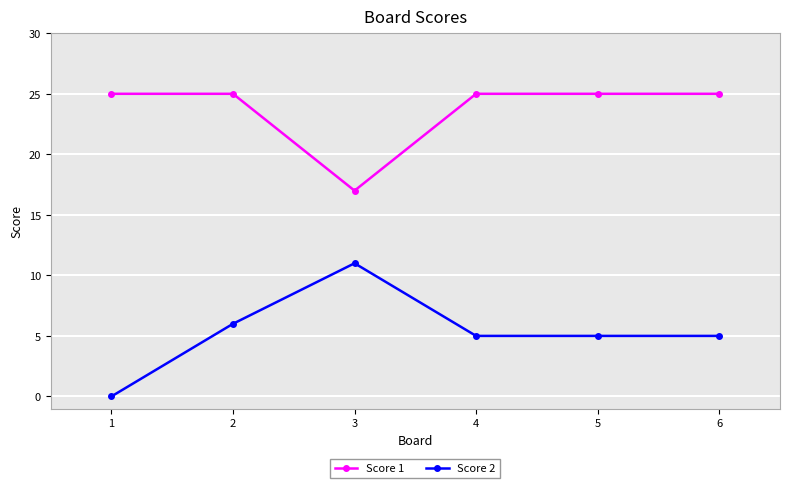

What is the minimum value for Score 1?

17